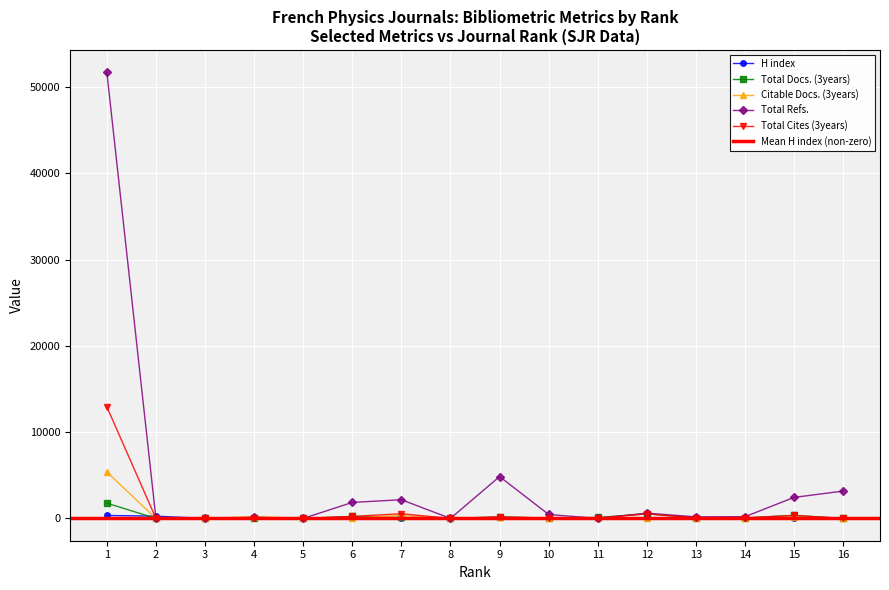

List the labels in order of Total Refs. value, largest first.

1, 9, 16, 15, 7, 6, 12, 10, 14, 13, 4, 2, 3, 5, 8, 11